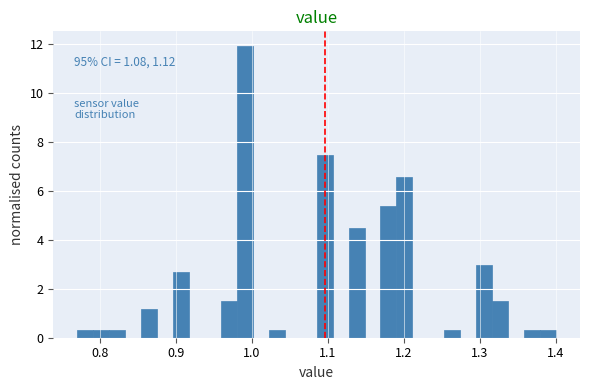

Read against the x-axis, roughly where is the centre of the tallest bar?

0.99